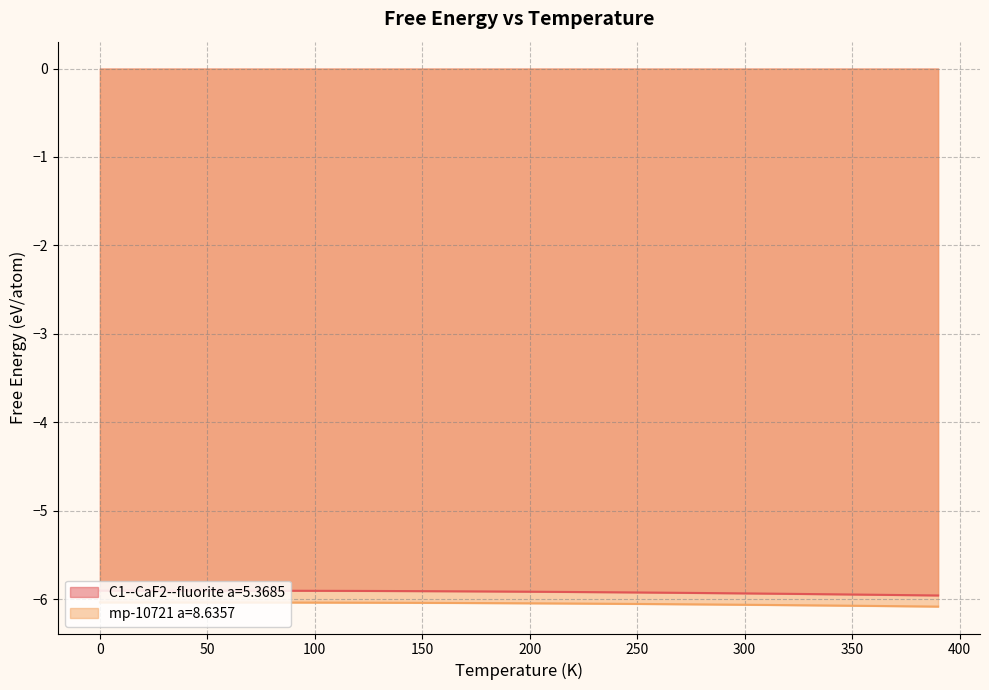

What is the approximate value of mp-10721 a=8.6357 at 230.0?

-6.1